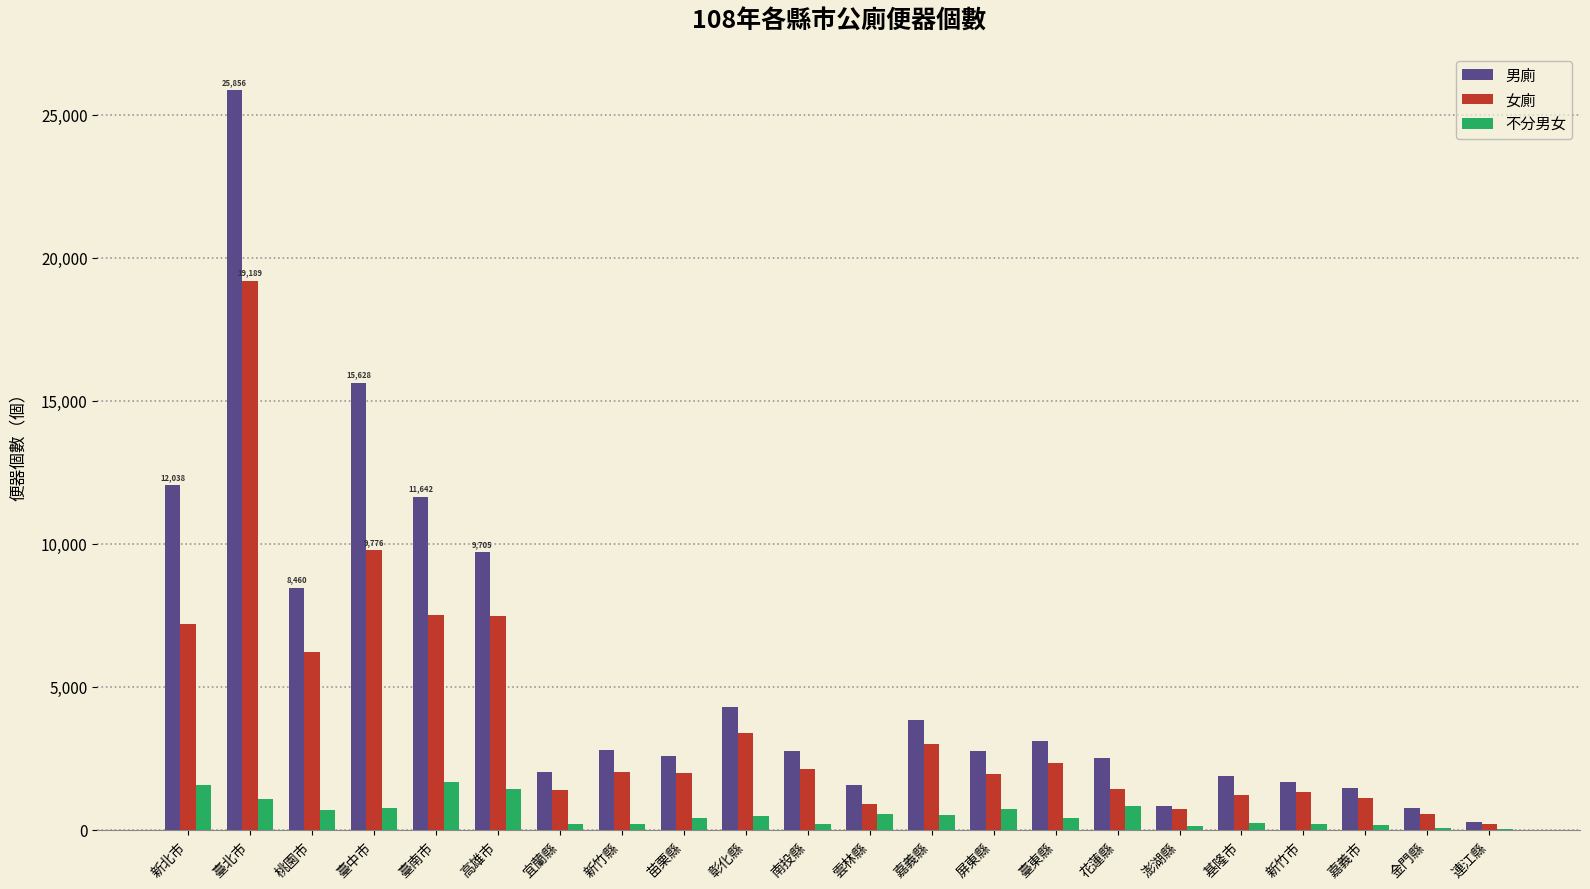

Which series has the largest total across all categories?

男廁